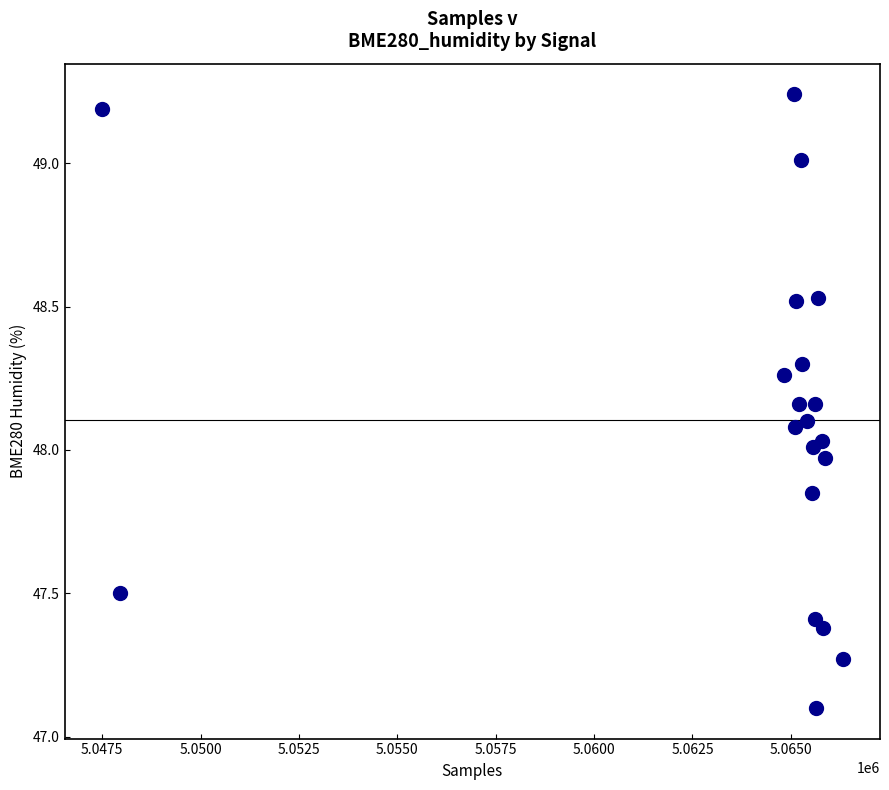

What is the range of X values (max minus min)?

18838.0